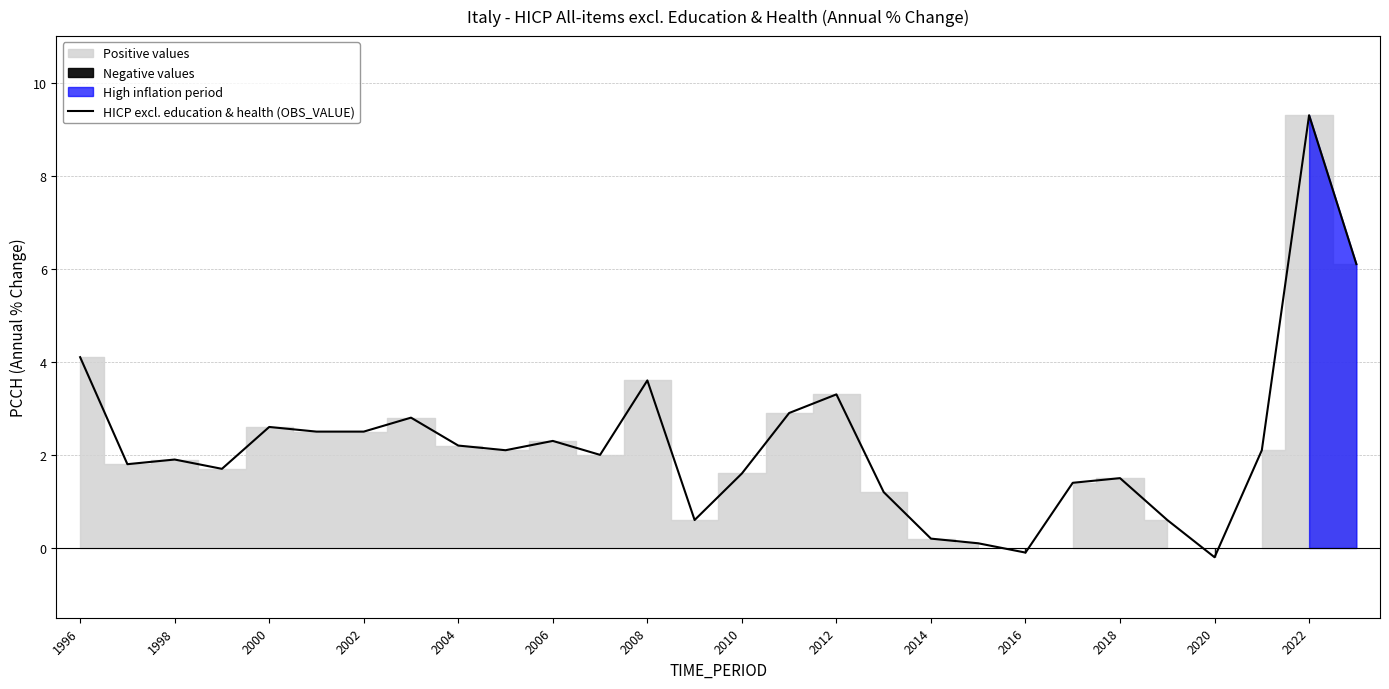

The HICP excl. education & health (OBS_VALUE) series shows 0.5 at 2004. True or false?

False